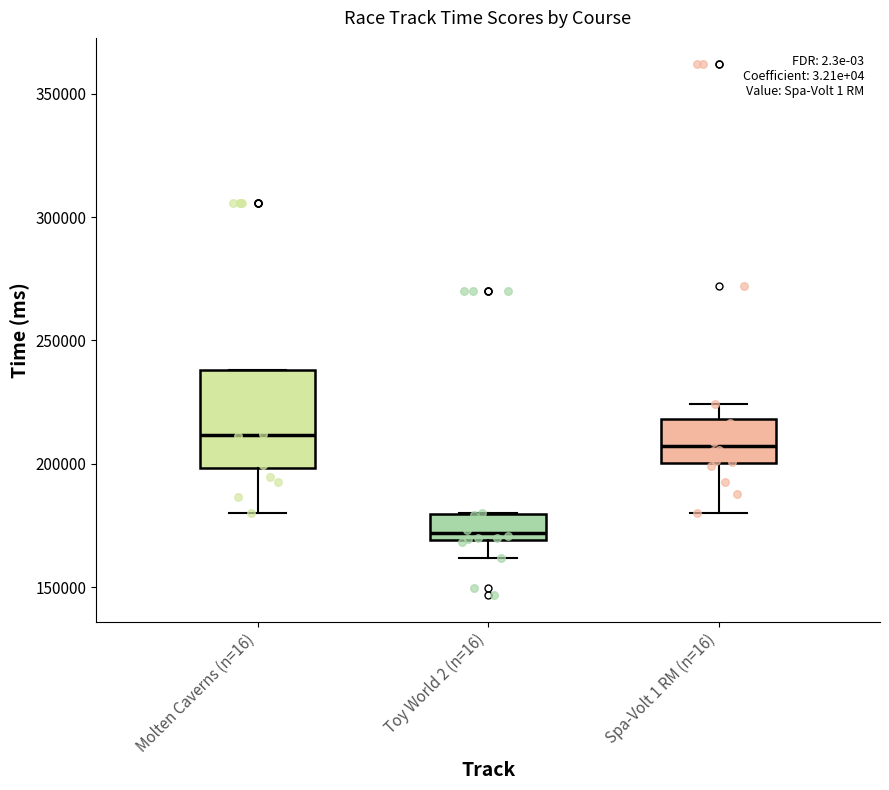

Which box's median line is the lowest?

Toy World 2 (n=16)